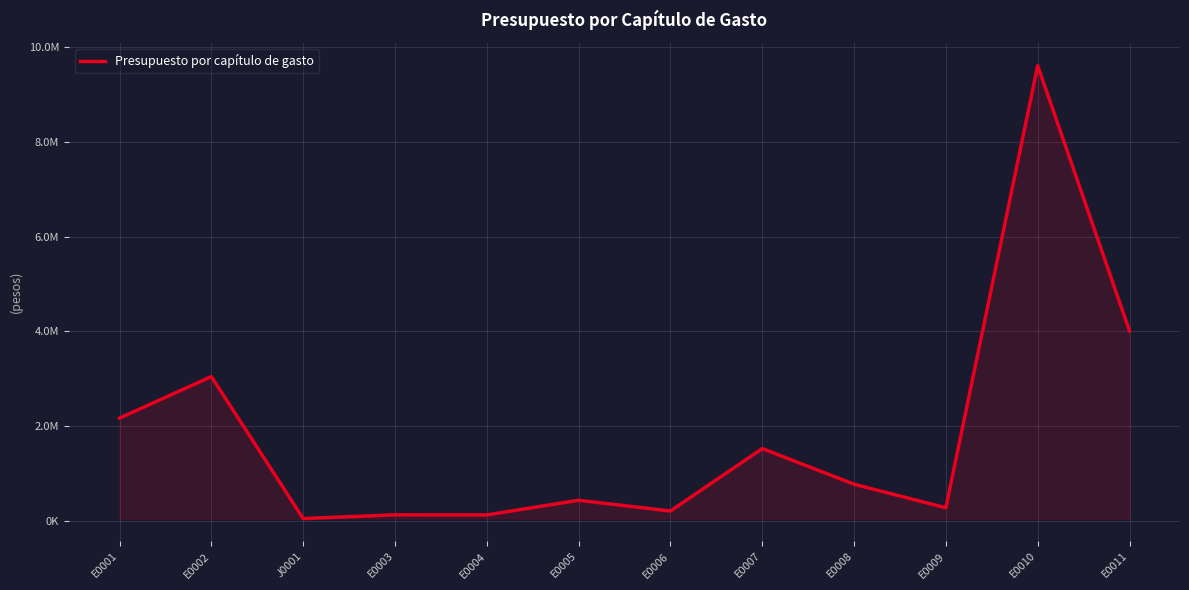

At which category does the data reach its first local valley?

J0001